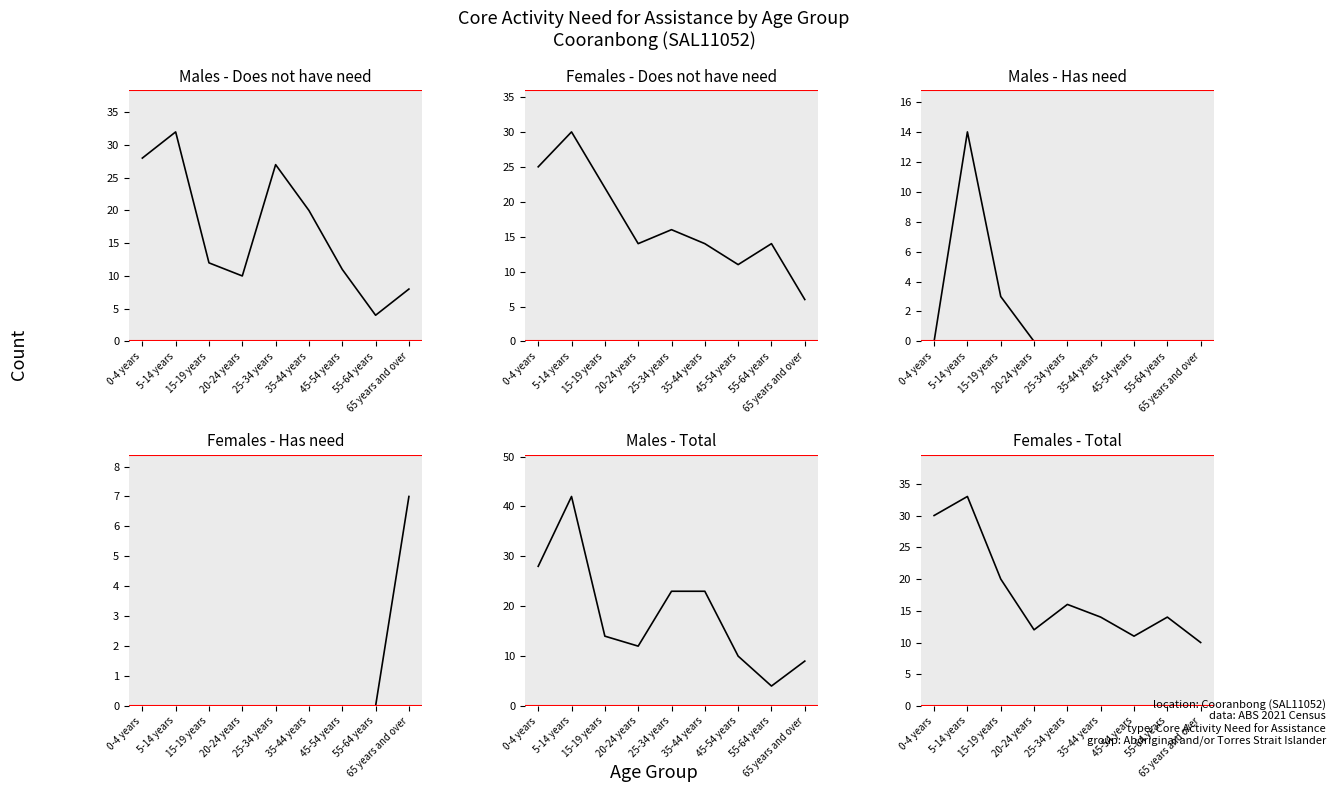

What value does the Females - Does not have need series have at 5-14 years, to the nearest 10?

30